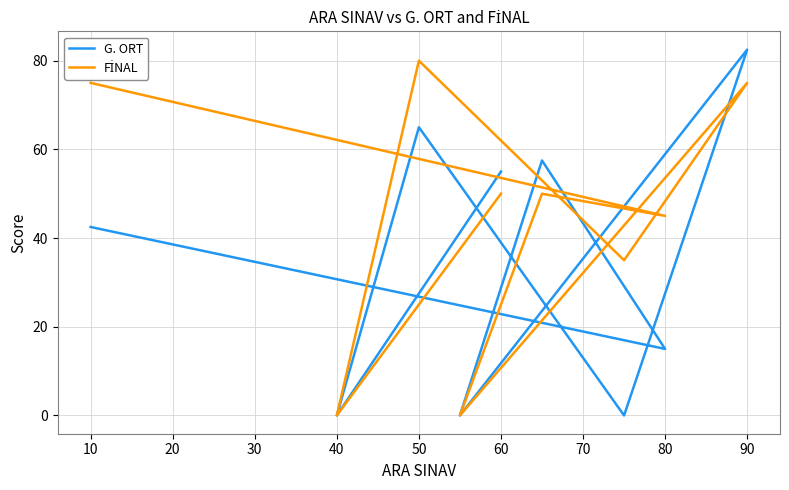

Which series has the largest total across all categories?

FİNAL